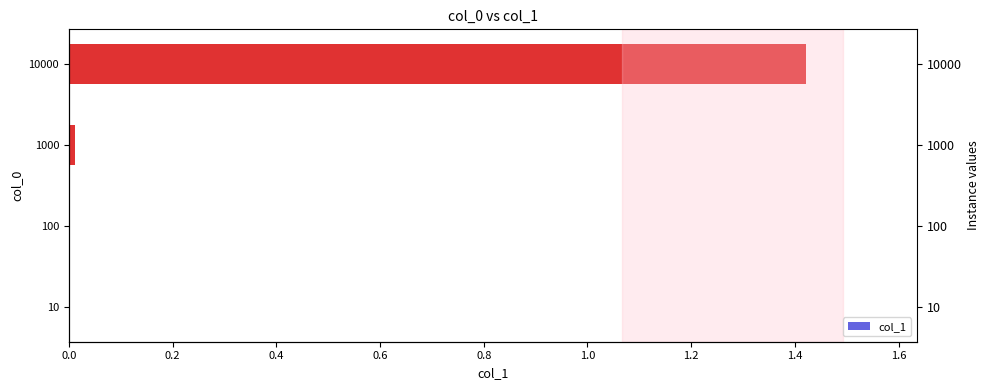

How many categories are shown in the chart?

4